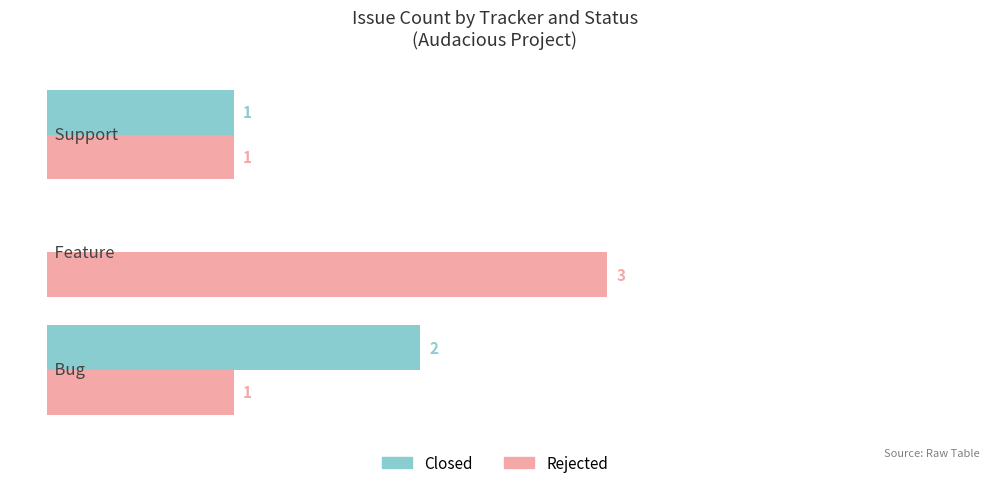

Which series has the largest total across all categories?

Rejected